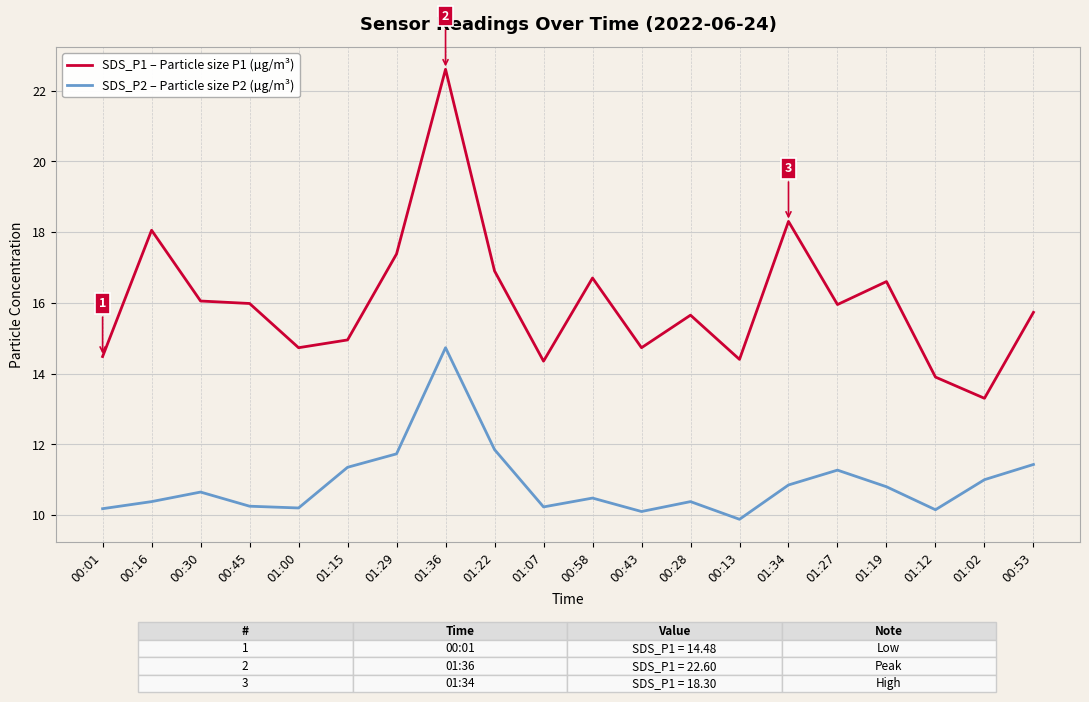

What position from the right is 01:19?

4